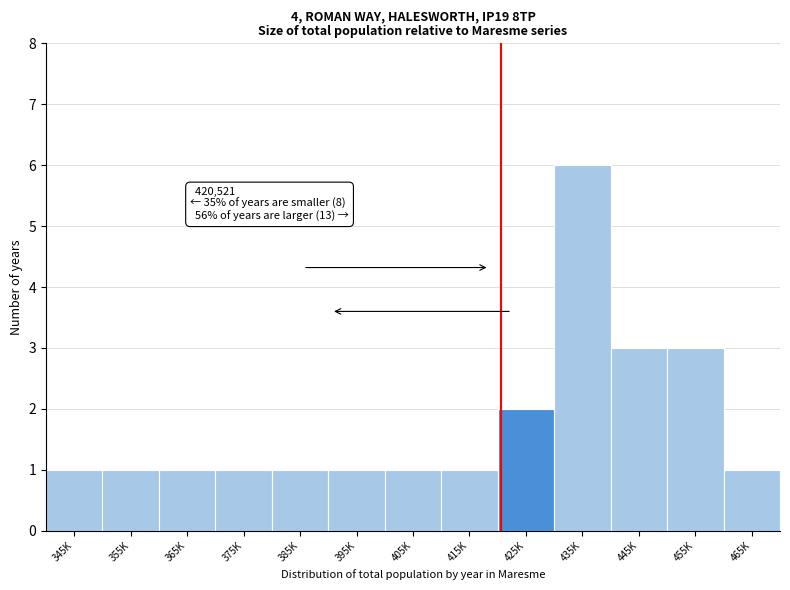

Reading left to right, list all the values displayed in this chart.

1	1	1	1	1	1	1	1	2	6	3	3	1